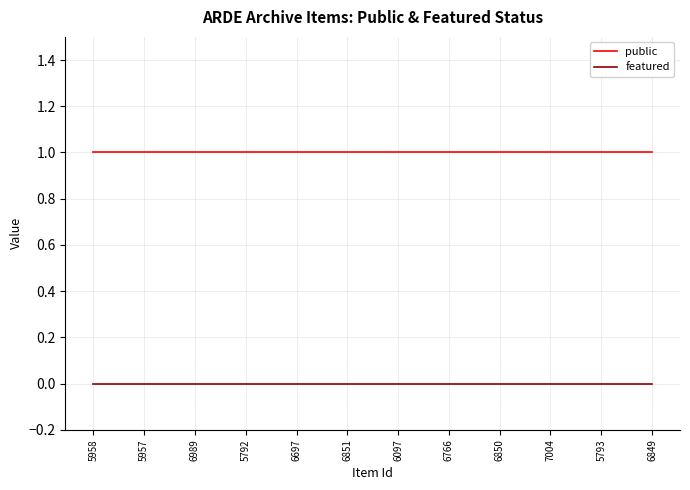

True or false: public and featured cross at least once.

False